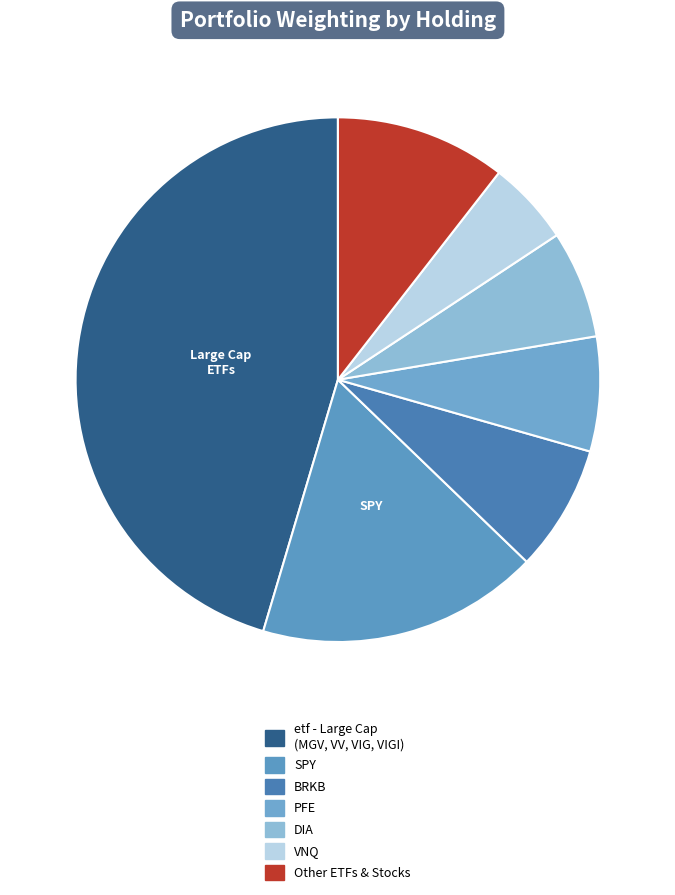

Count the number of slices in the pie.

7